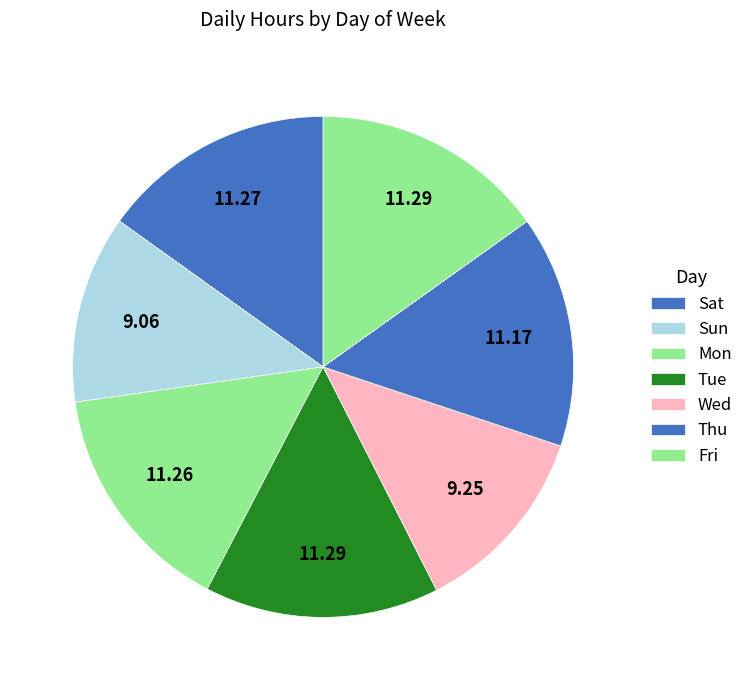

To the nearest percent, what is the difference between the Sat and Sun slice percentages?

3%